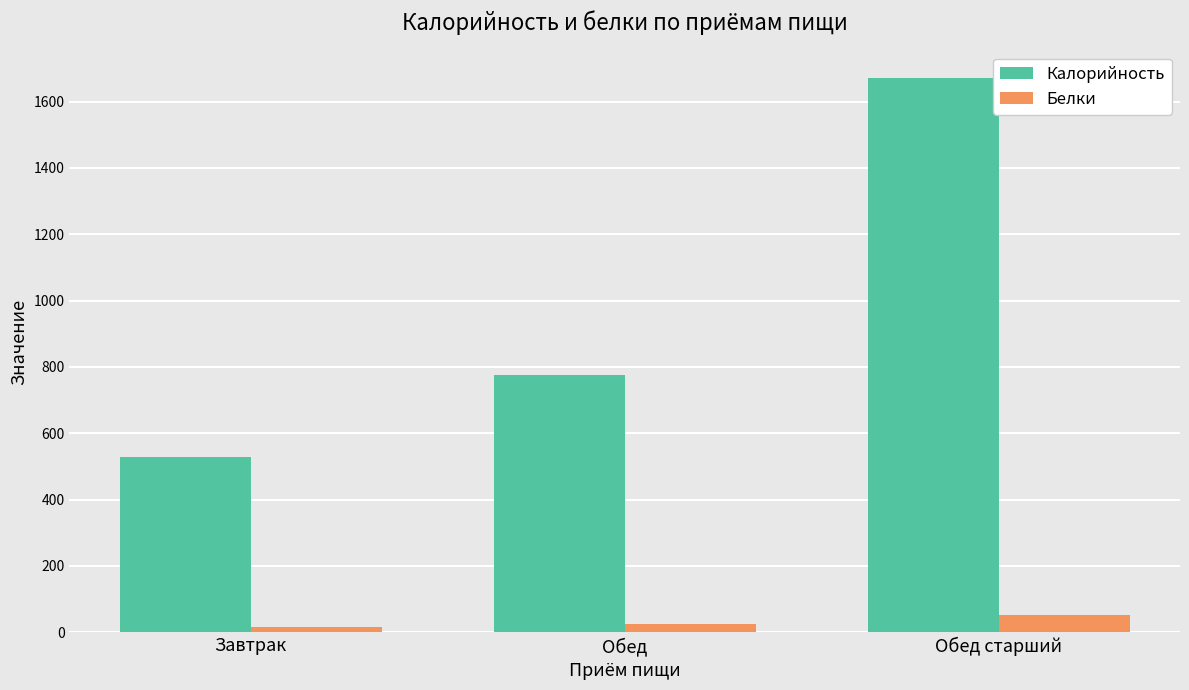

What is the difference between the Белки values at Завтрак and Обед?

9.9